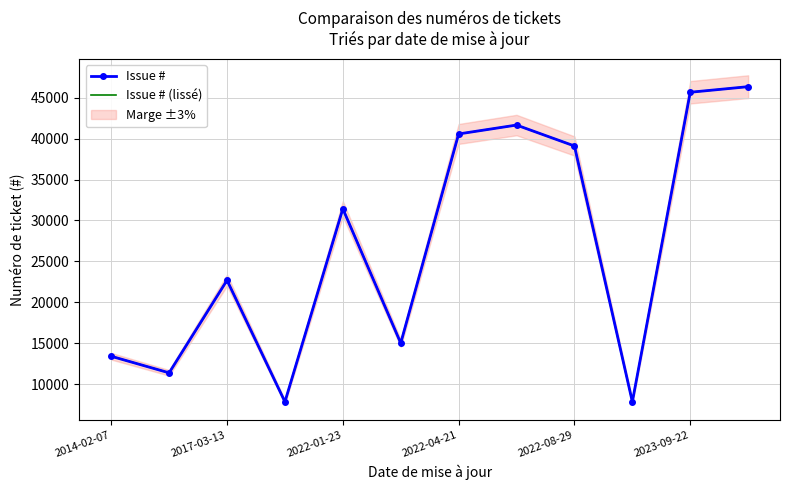

In Issue # (lissé), how many points are lower than both neighbors (excluding endpoints)?

4